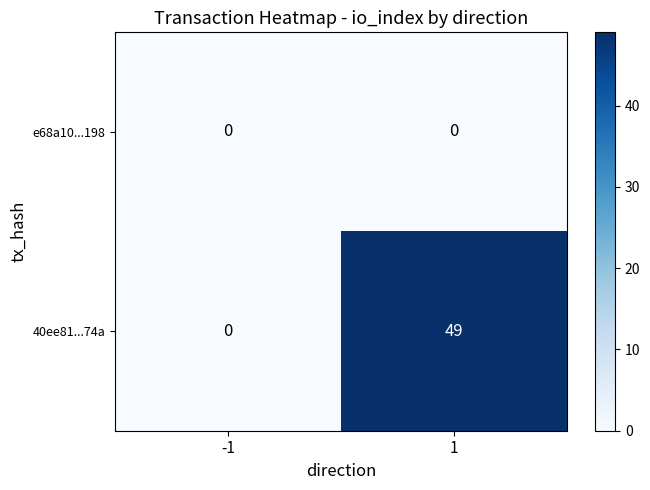

Between -1 and 1, which series saw the biggest shift?

40ee81...74a